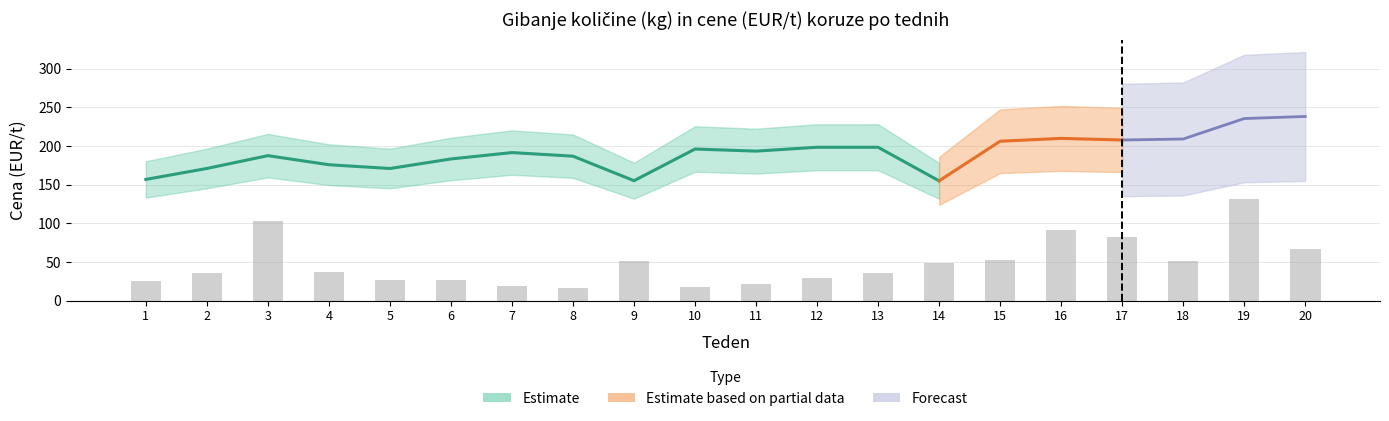

List the labels in order of value, smallest first.

8, 10, 7, 11, 1, 6, 5, 12, 2, 13, 4, 14, 18, 9, 15, 20, 17, 16, 3, 19